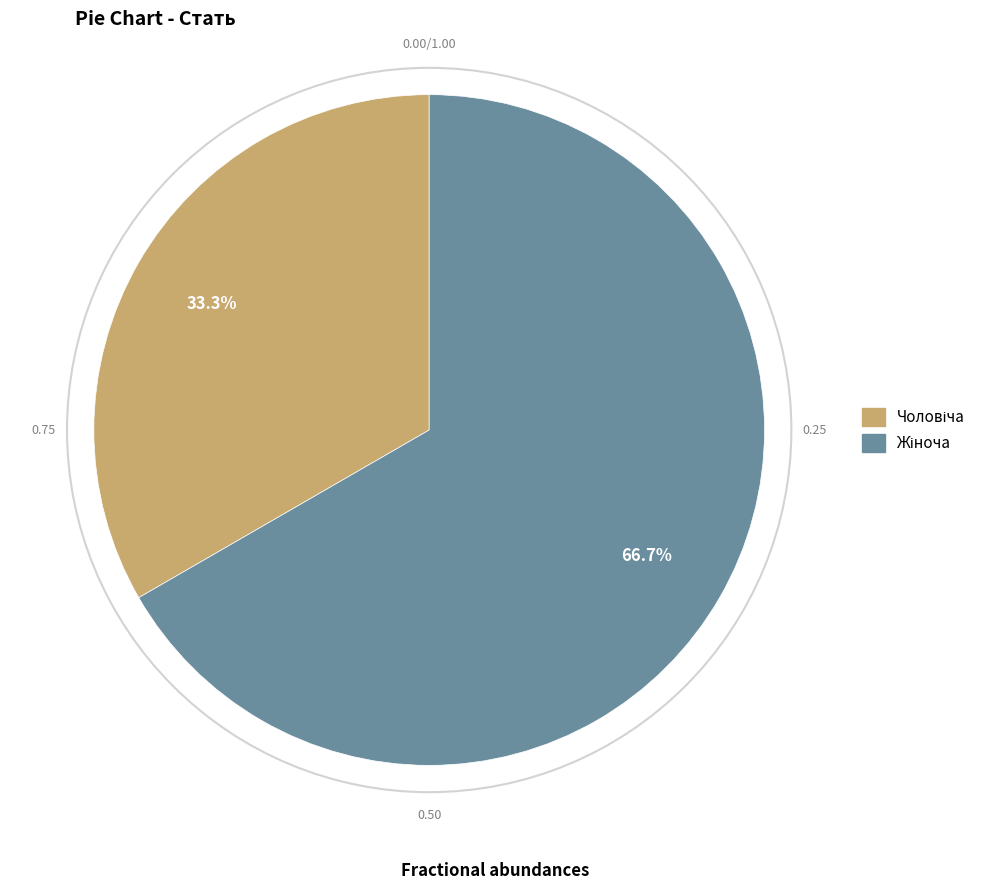

Is there a majority slice in this chart?

Yes